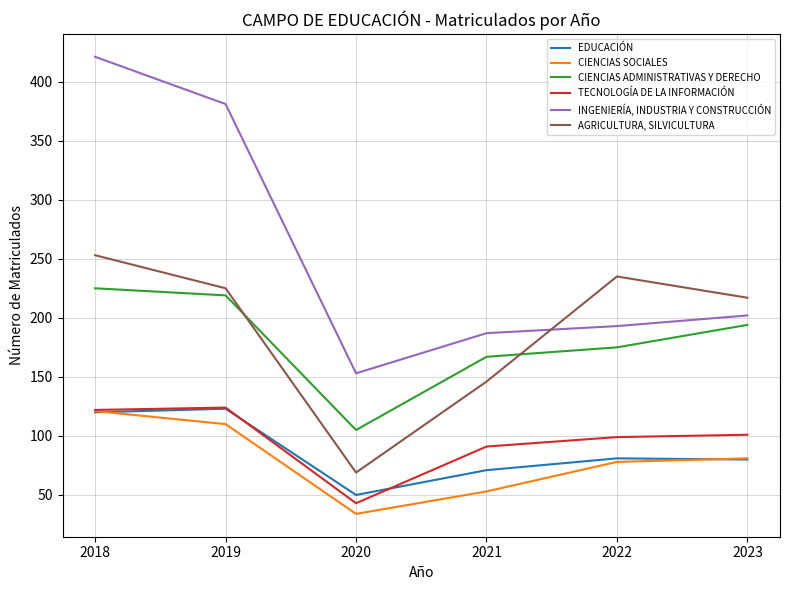

Read the CIENCIAS ADMINISTRATIVAS Y DERECHO value at 2022.

175